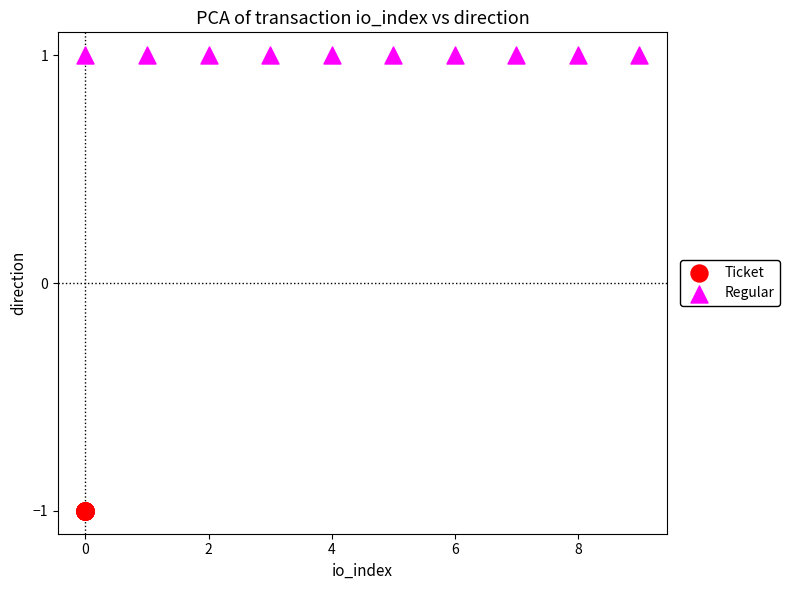

What are all the series names shown in the legend?

Ticket, Regular